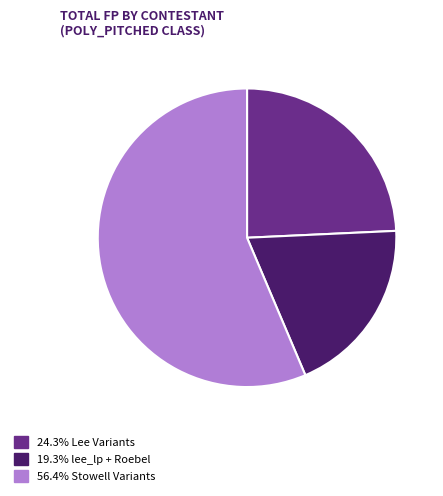

Does any single category account for the majority?

Yes